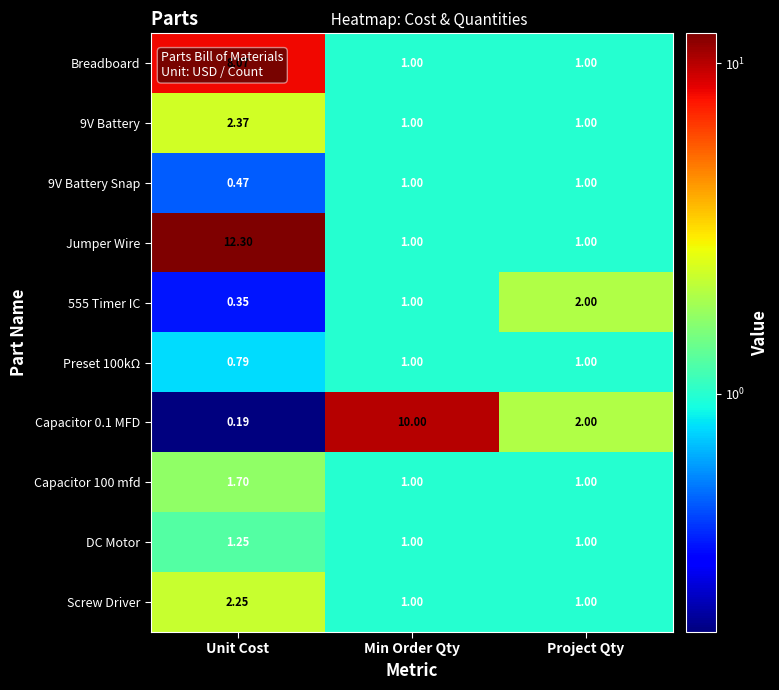

Which series has the largest total across all categories?

Jumper Wire